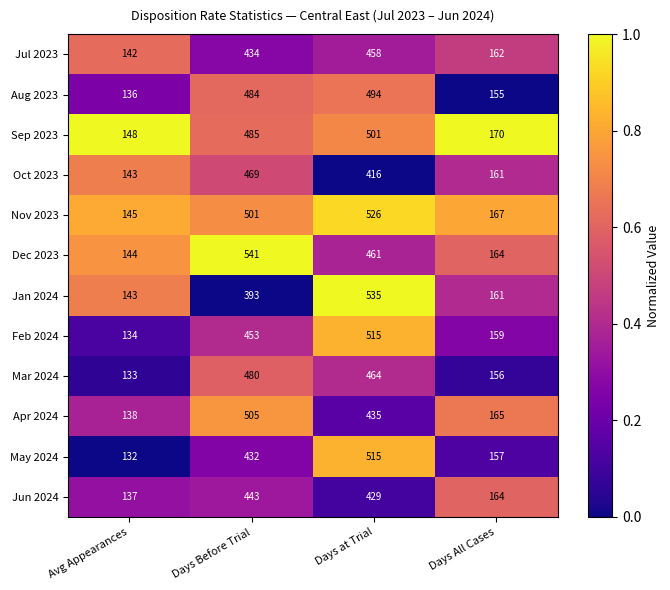

Which series changed the most between Avg Appearances and Days at Trial?

Jan 2024